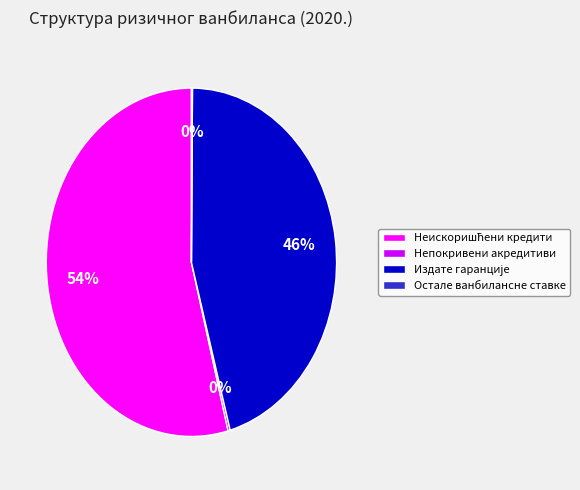

Is there any slice that represents more than half of the pie?

Yes